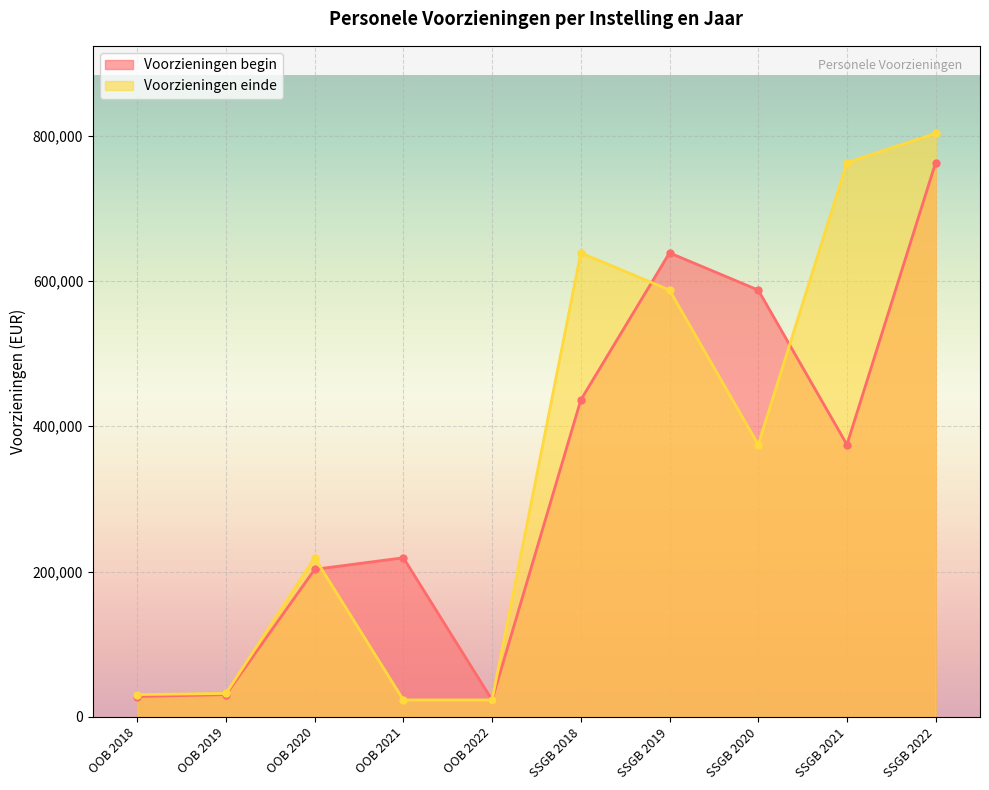

What is the label of the 7th point from the left?

SSGB 2019